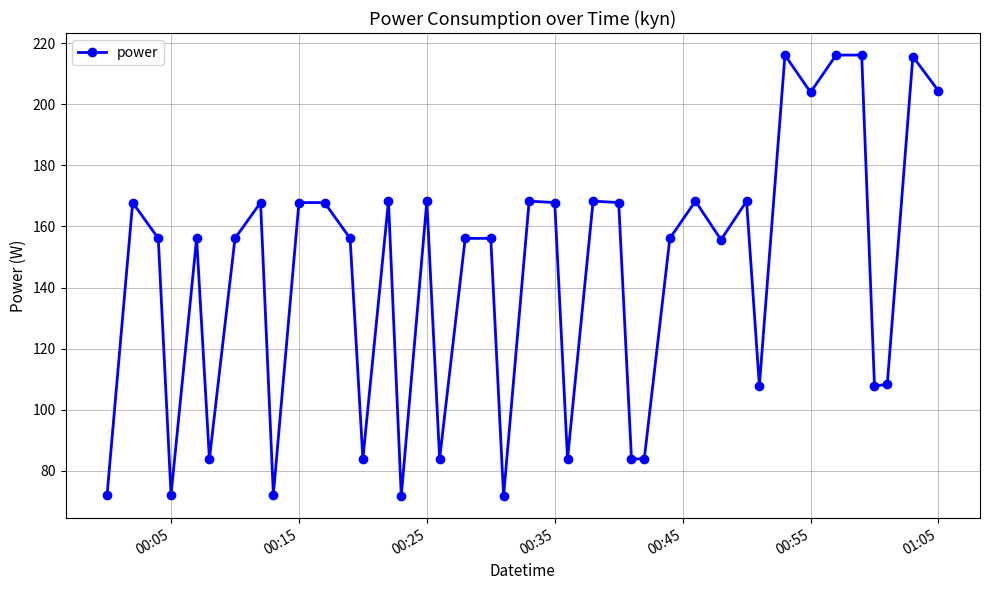

Is this an area chart (filled region under the line)?

No